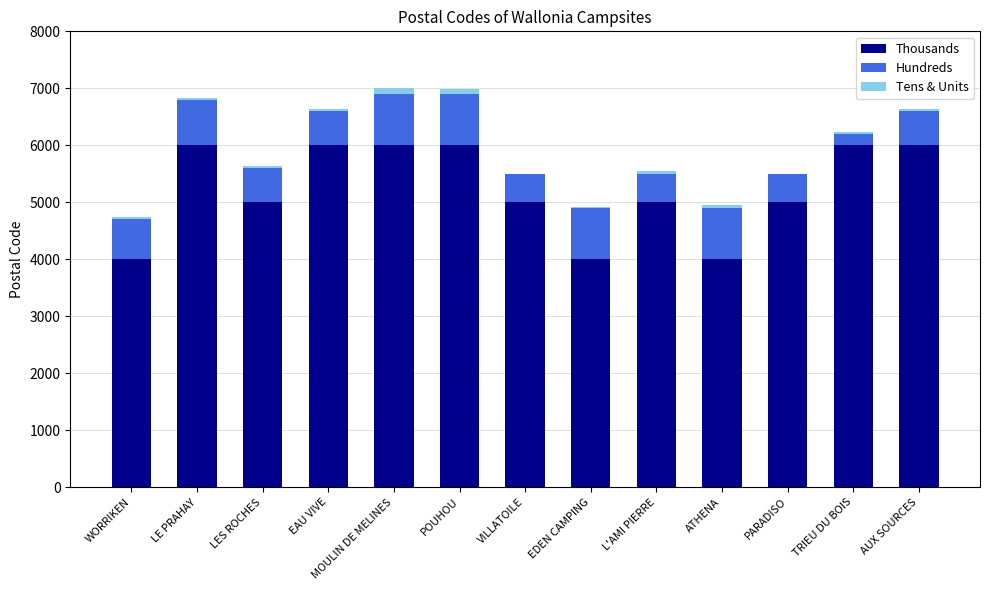

The Thousands series shows 6000 at AUX SOURCES. True or false?

True